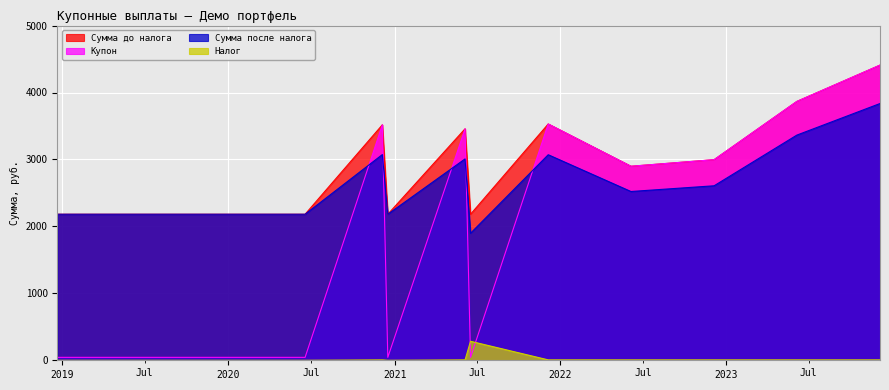

Where is the first local minimum for Купон?

2020-12-17